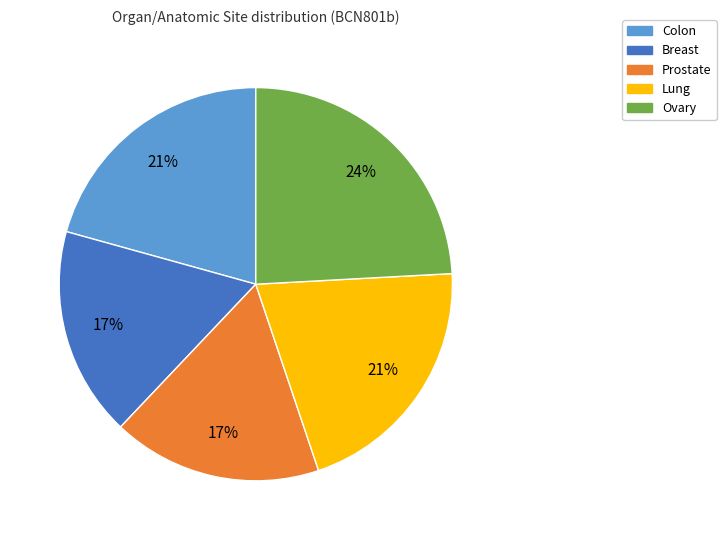

Is there a majority slice in this chart?

No